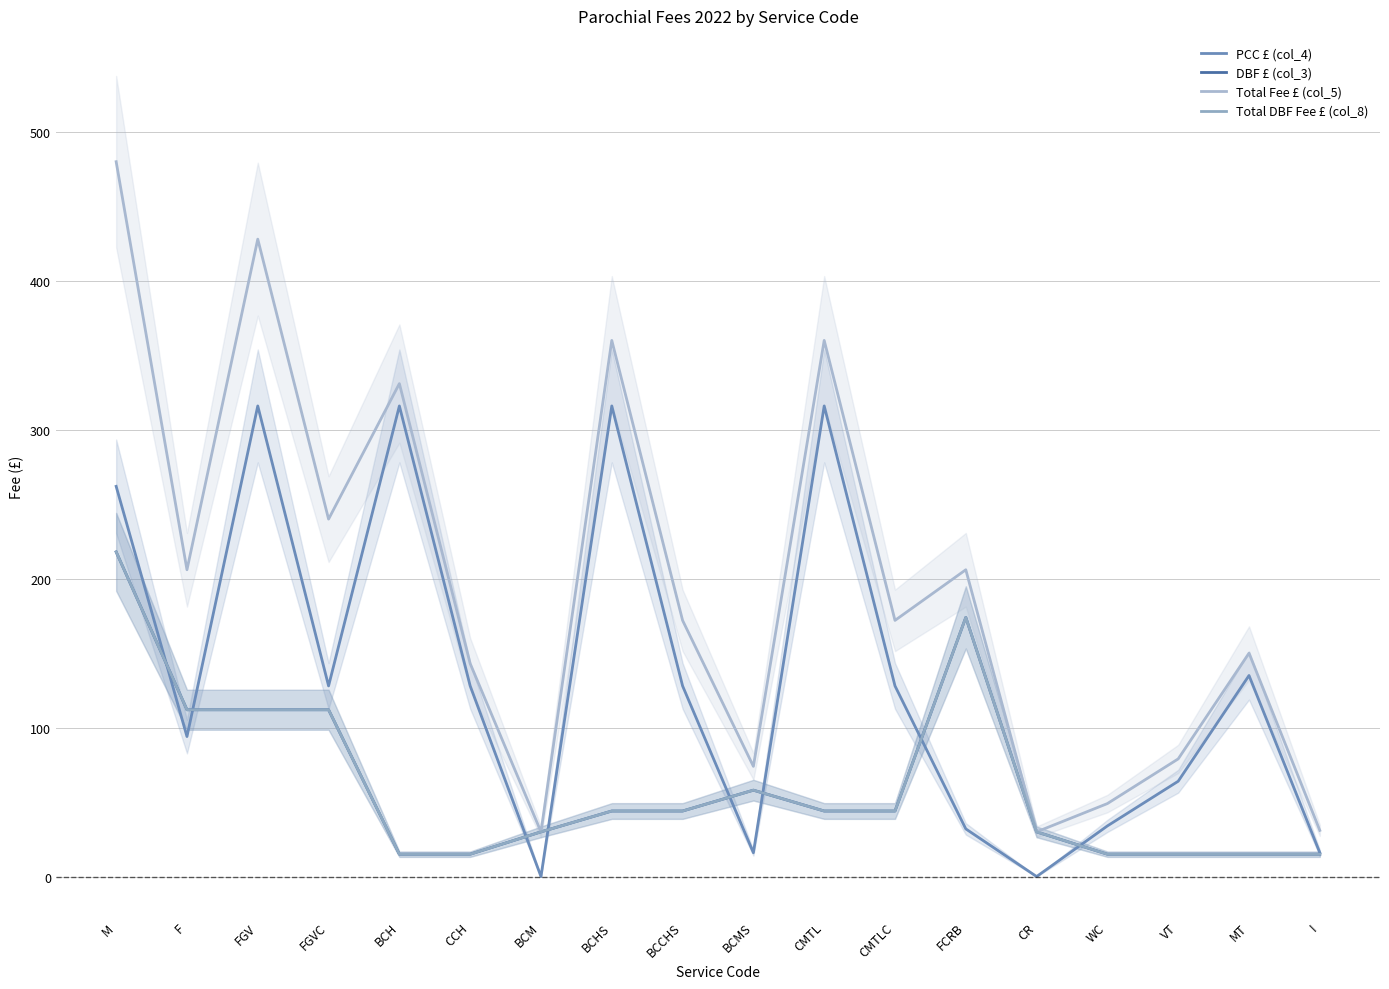

What is the label of the 16th point from the left?

VT